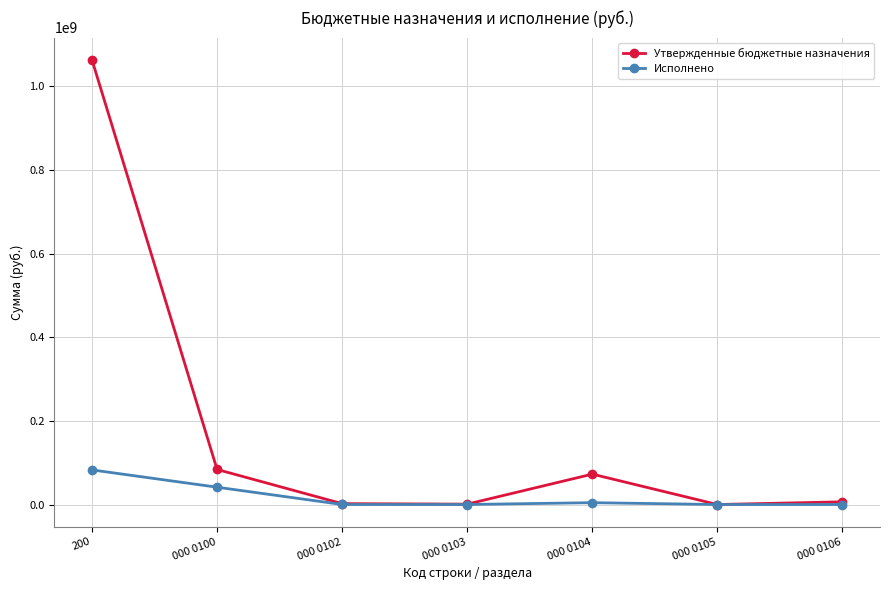

What is the value of the Исполнено point at the 2nd from the left?

41433000.0